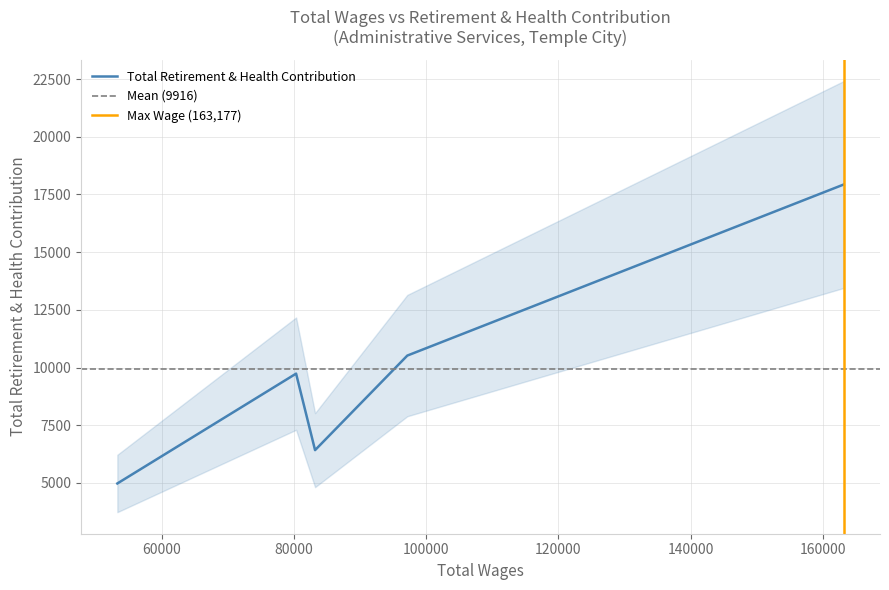

Reading right to left, what are all the values shown in this chart?

17932	10518	6420	9736	4975